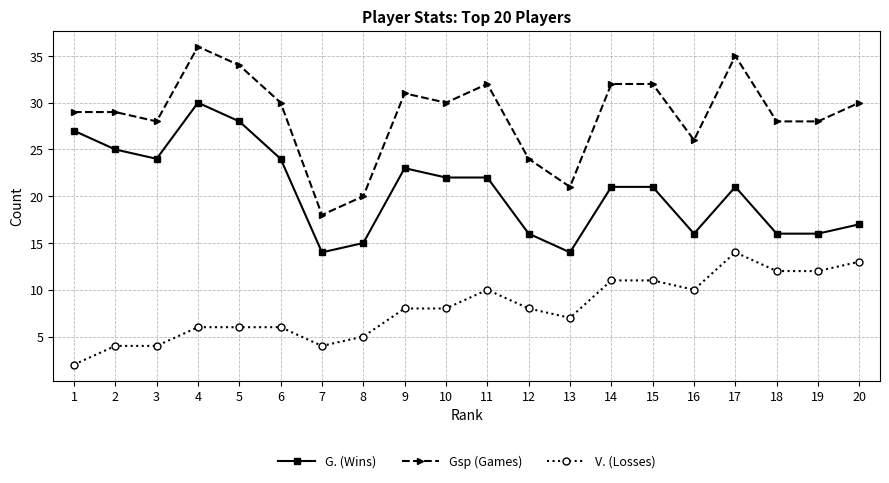

True or false: G. (Wins) has more than 2 points higher than both neighbors.

True